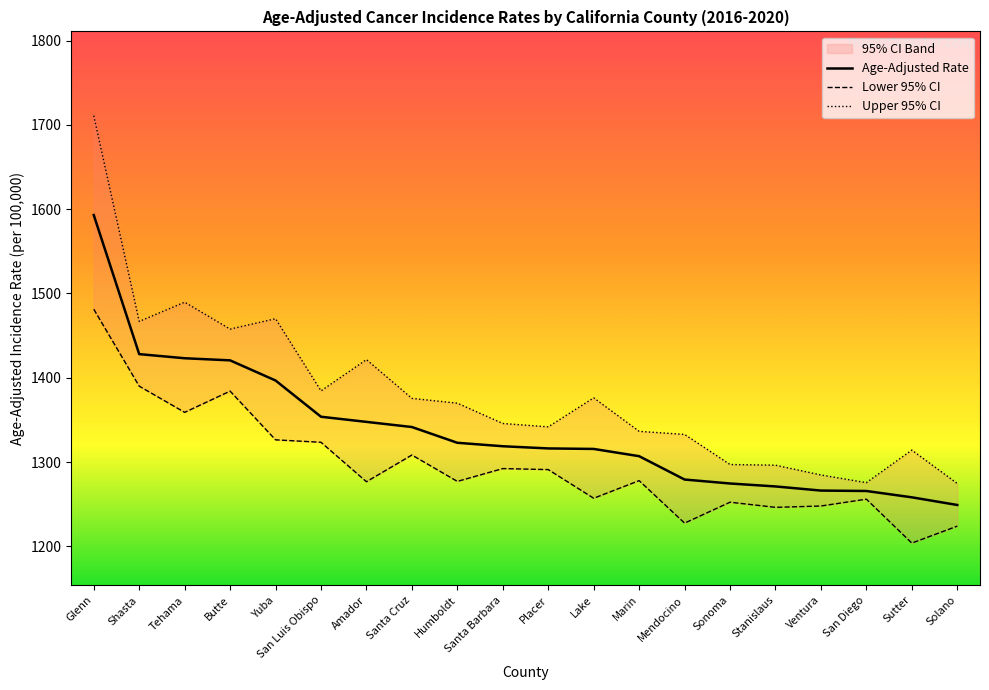

Reading left to right, list all the values displayed in this chart.

Age-Adjusted Rate: 1593.0	1428.0	1423.1	1420.6	1396.7	1353.7	1347.6	1341.5	1322.8	1318.7	1316.1	1315.5	1306.9	1279.2	1274.5	1271.0	1266.1	1265.6	1258.1	1249.0
Lower 95% CI: 1481.3	1390.0	1358.9	1384.1	1326.3	1323.4	1276.6	1308.3	1277.0	1292.2	1291.0	1257.0	1277.9	1227.5	1252.3	1246.2	1247.8	1255.9	1203.8	1223.9
Upper 95% CI: 1710.9	1466.8	1489.6	1457.7	1470.0	1384.4	1421.5	1375.5	1369.8	1345.7	1341.7	1376.1	1336.4	1332.7	1297.0	1296.2	1284.6	1275.5	1314.1	1274.5